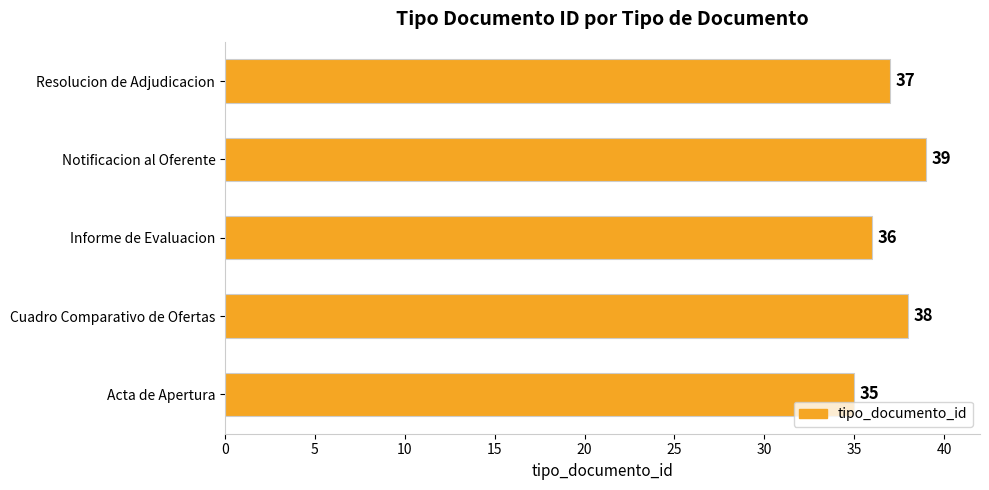

Reading bottom to top, extract all data points from this chart.

35	38	36	39	37